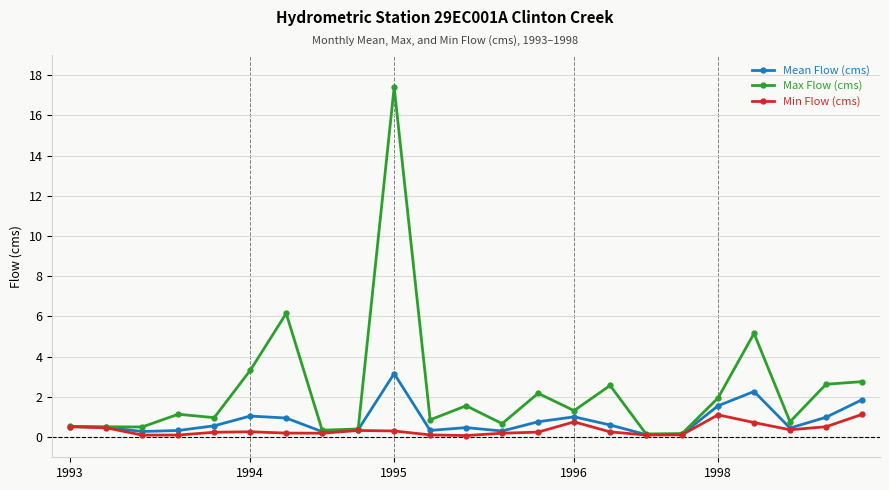

List the series in order of their peak value, lowest first.

Min Flow (cms), Mean Flow (cms), Max Flow (cms)